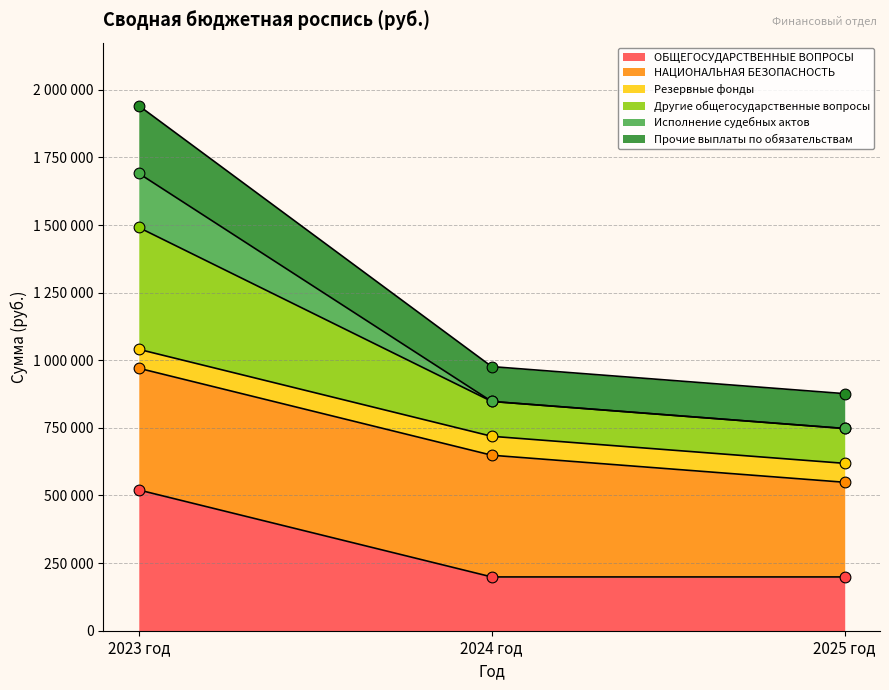

Which series contains the highest Y value?

Исполнение судебных актов